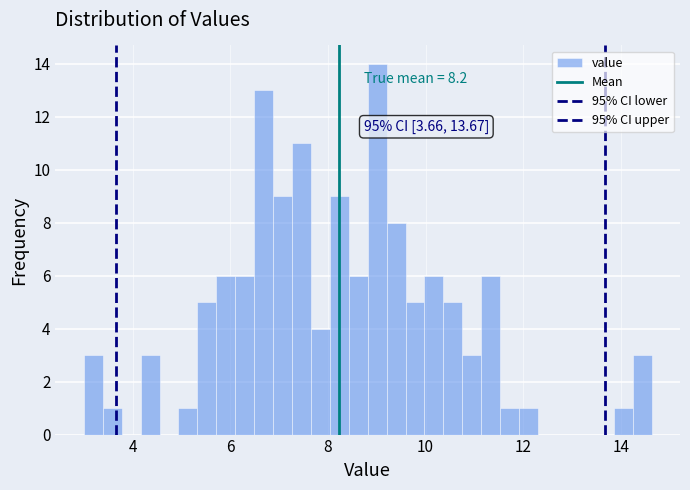

Around what value on the x-axis is the tallest bar? Give the approximate position of its centre, as read against the axis.

9.0